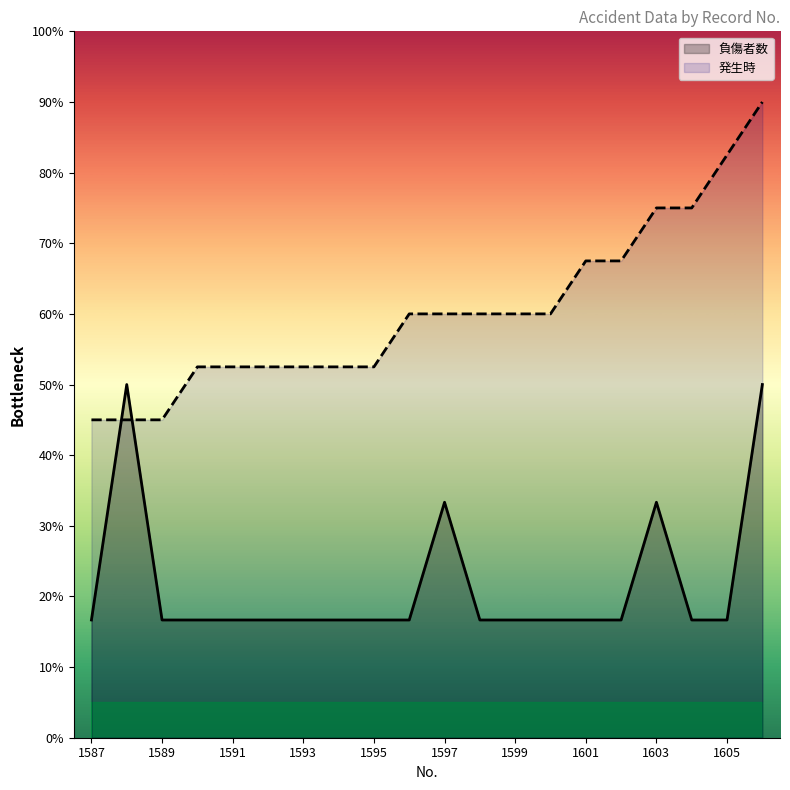

Does the chart have visible grid lines?

No